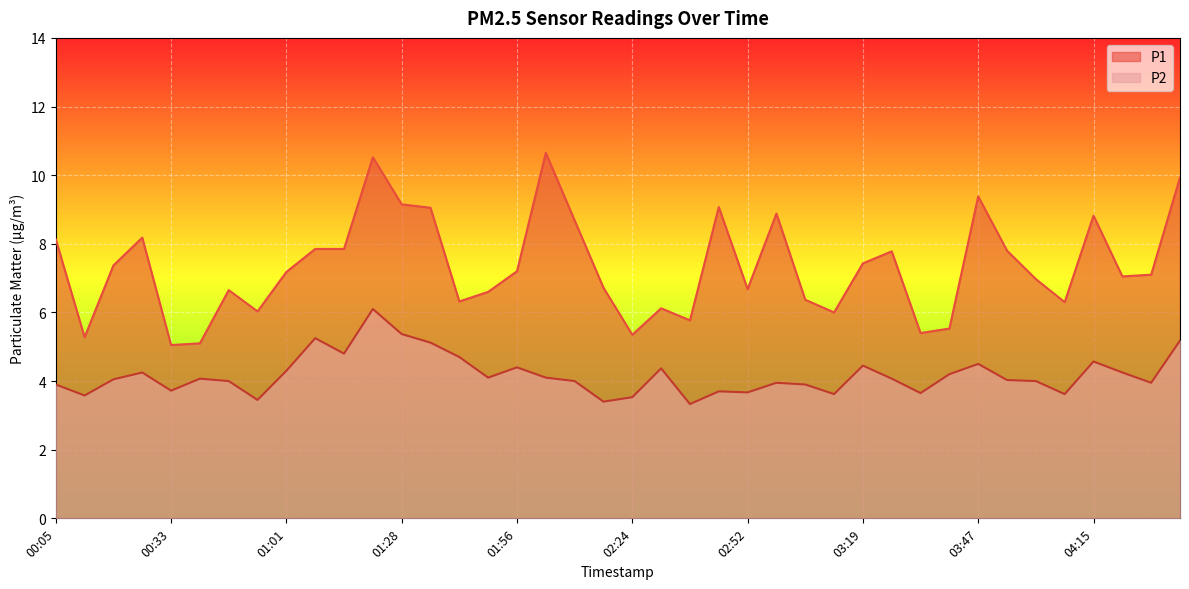

At which category does P2 reach its first local valley?

00:12